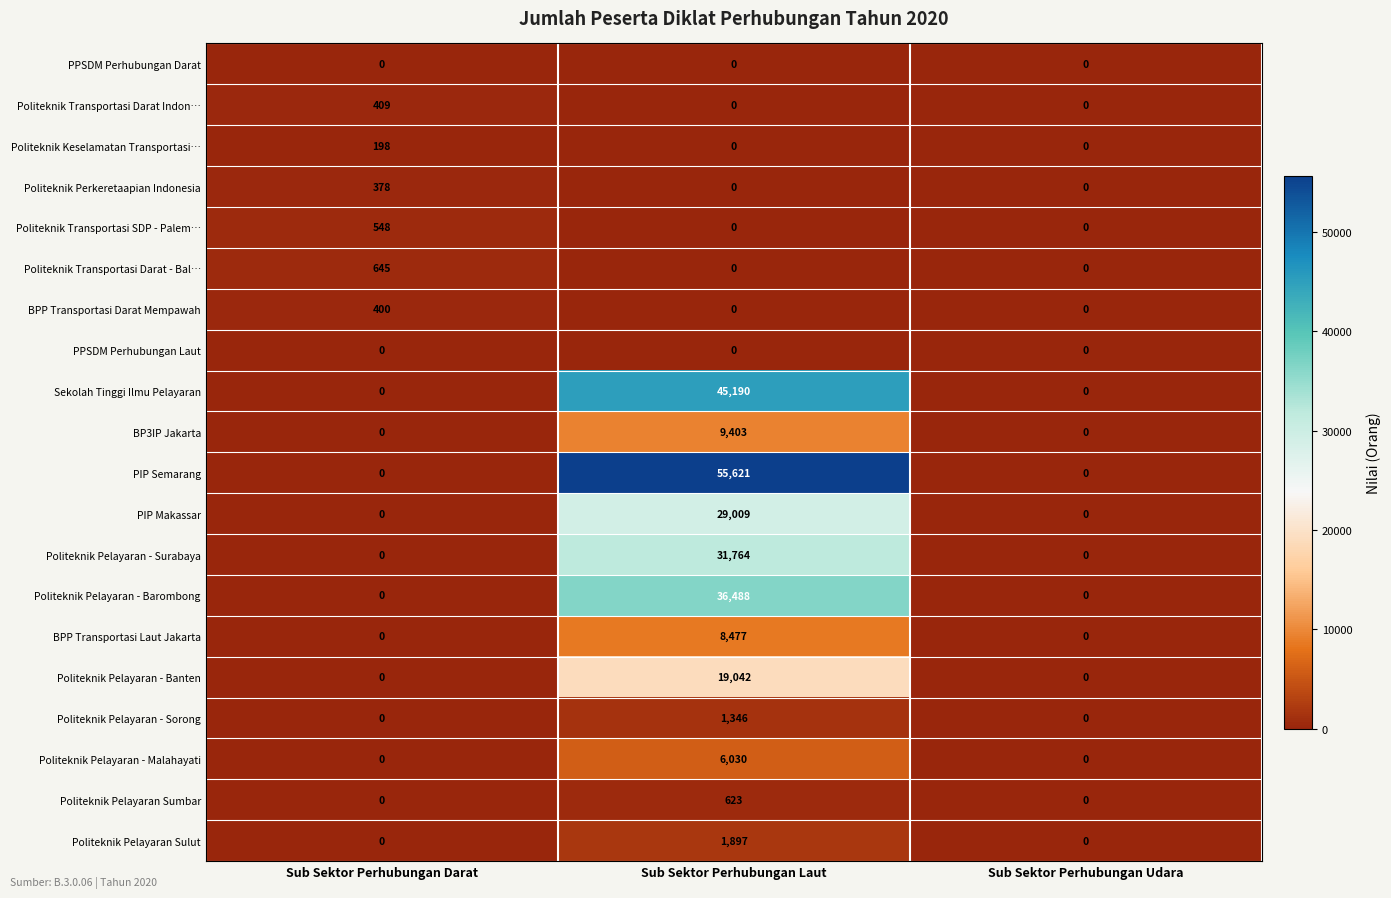

What is the total value across all series at Sub Sektor Perhubungan Darat?

2578